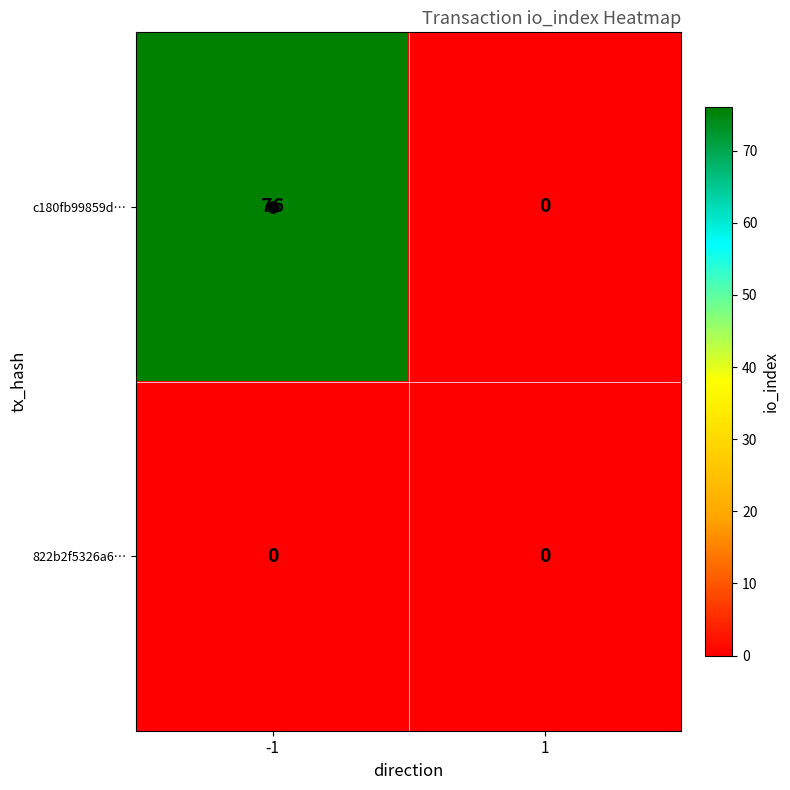

Is it true that 822b2f5326a6… equals 0 at 1?

True